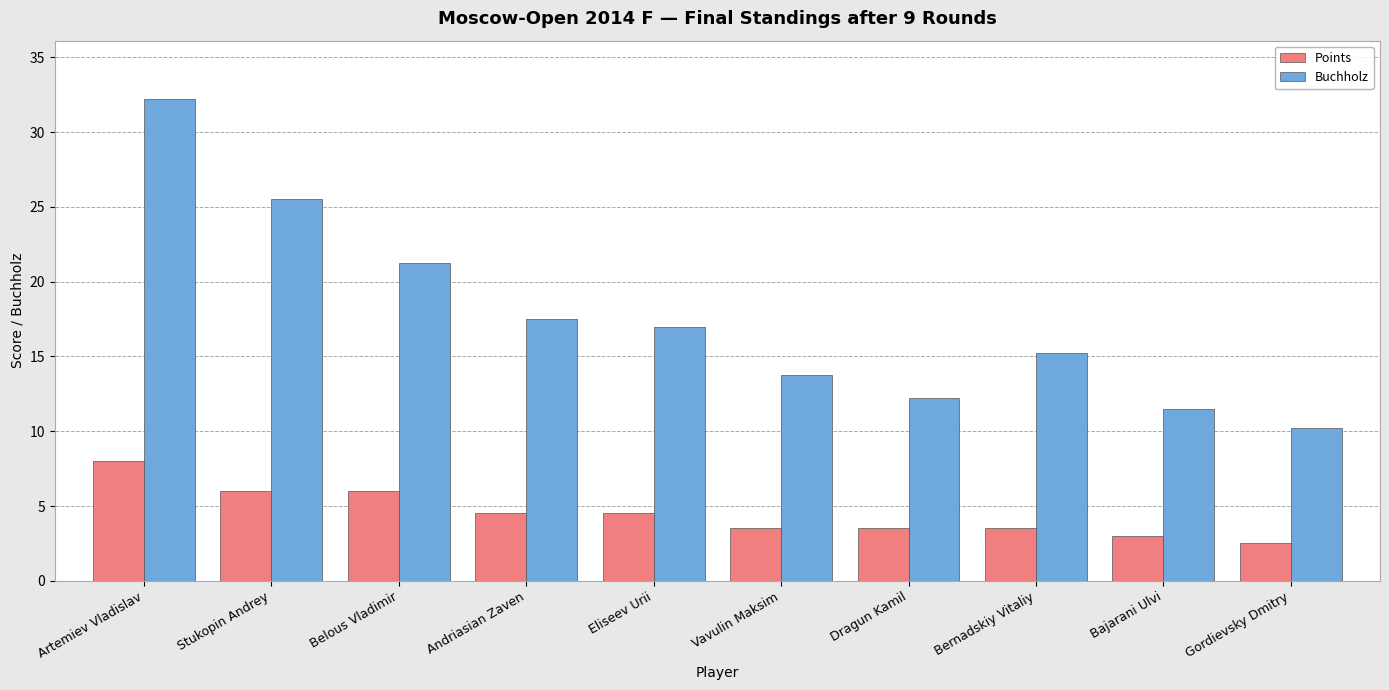

Between Bernadskiy Vitaliy and Gordievsky Dmitry, which series saw the biggest shift?

Buchholz